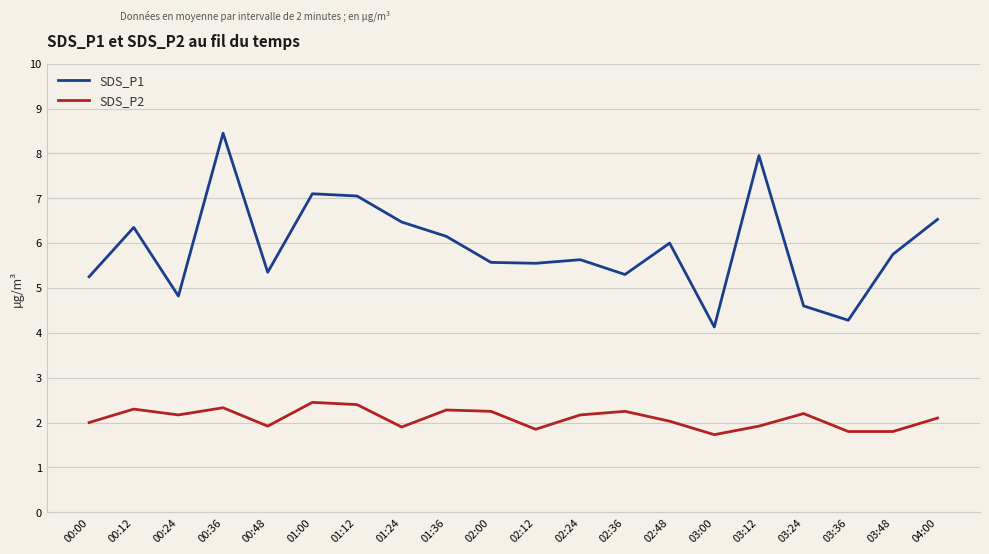

What is the spread (max minus min) of values at 03:12?

6.0